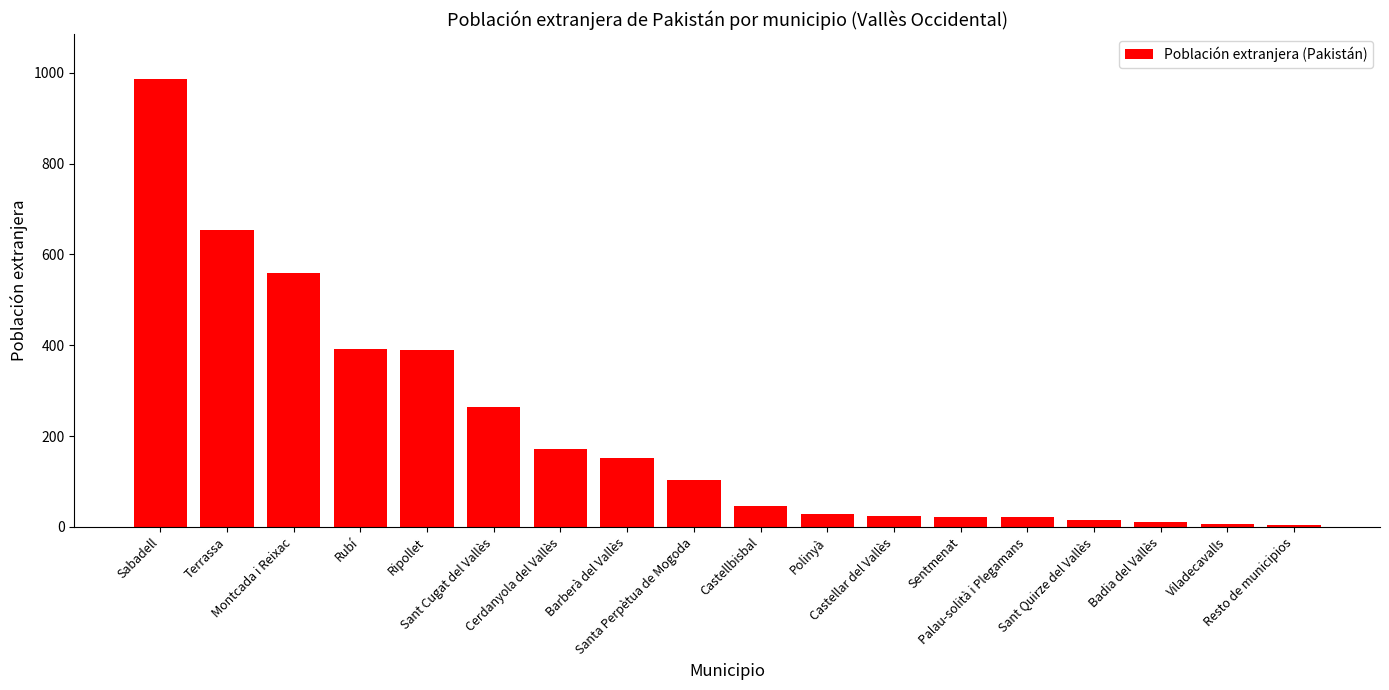

What is the label of the 14th bar from the right?

Ripollet